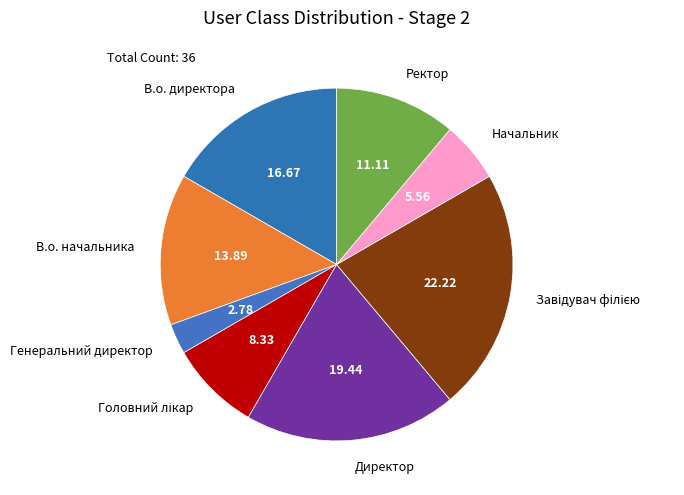

Is there any slice that represents more than half of the pie?

No